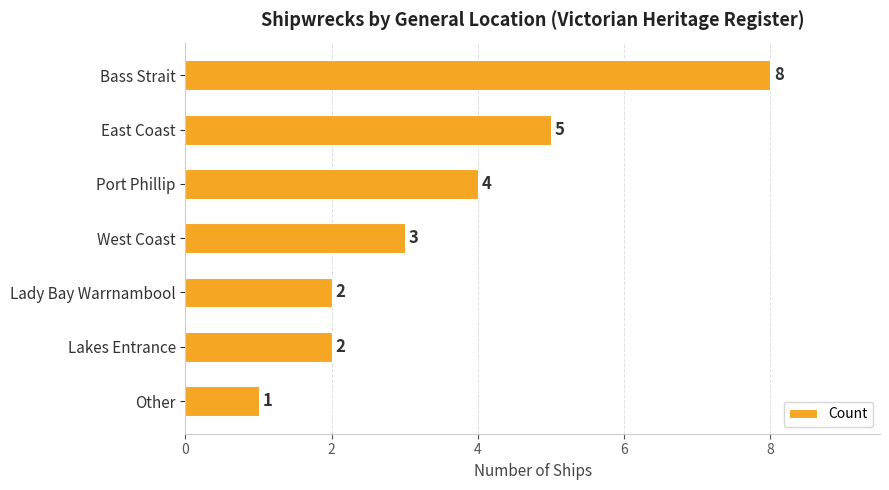

What is the minimum value shown in the chart?

1